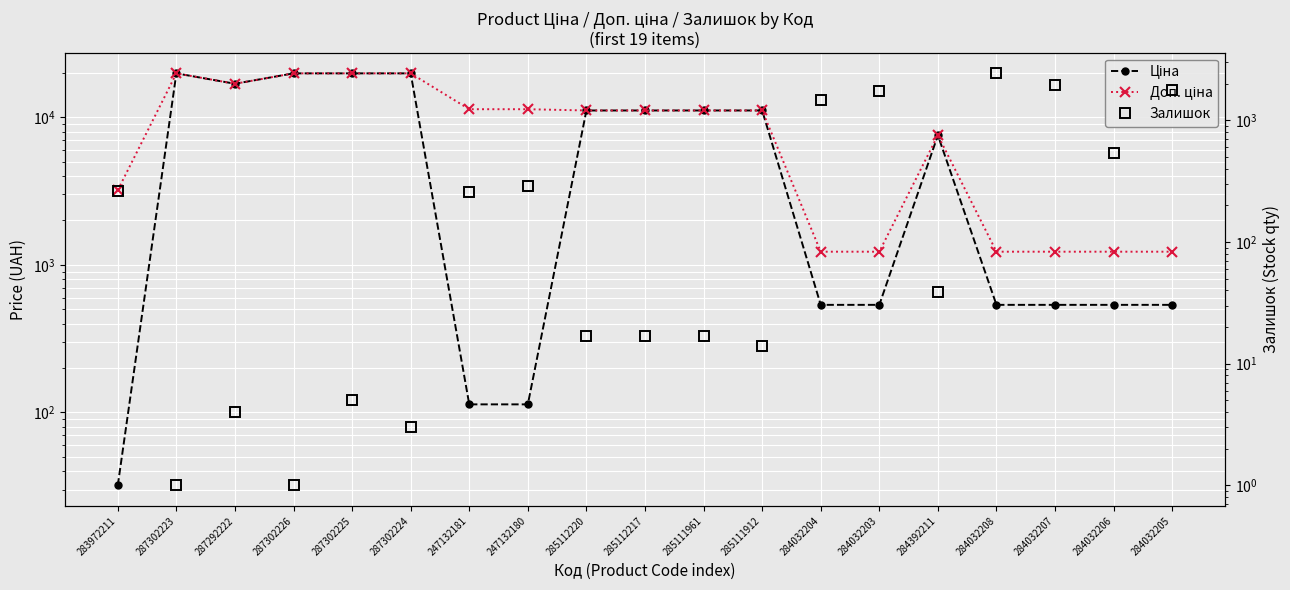

List the series in order of their overall mean, highest first.

Доп. ціна, Ціна, Залишок